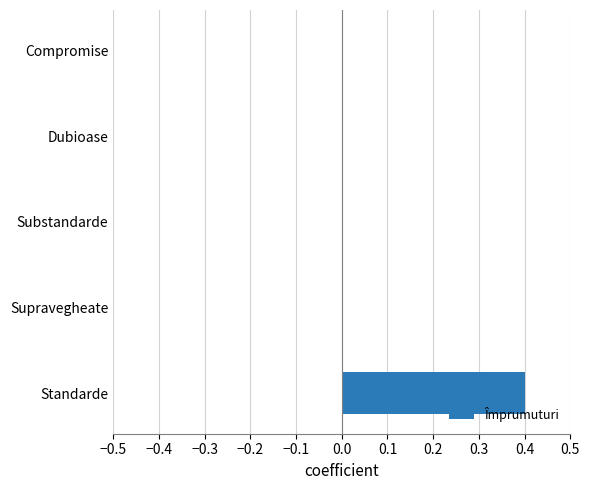

At which category does the chart reach its peak across all series?

Standarde